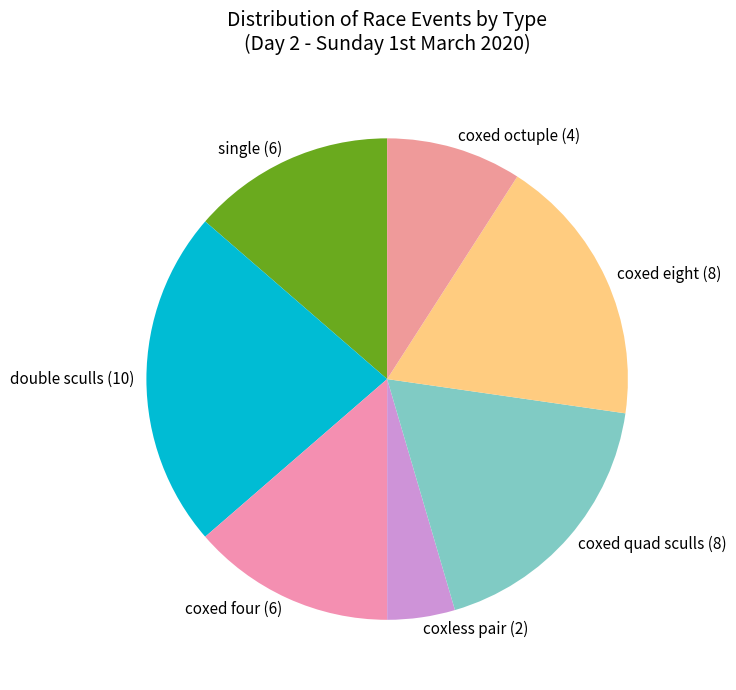

Is there a majority slice in this chart?

No